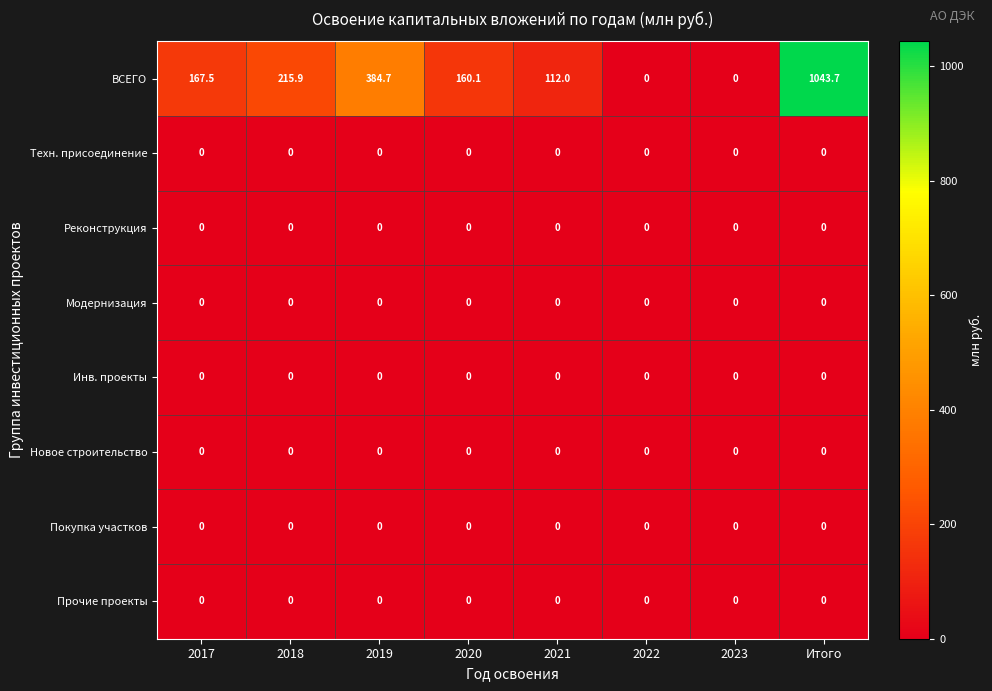

The value of Инв. проекты at 2021 is 0.0. True or false?

True